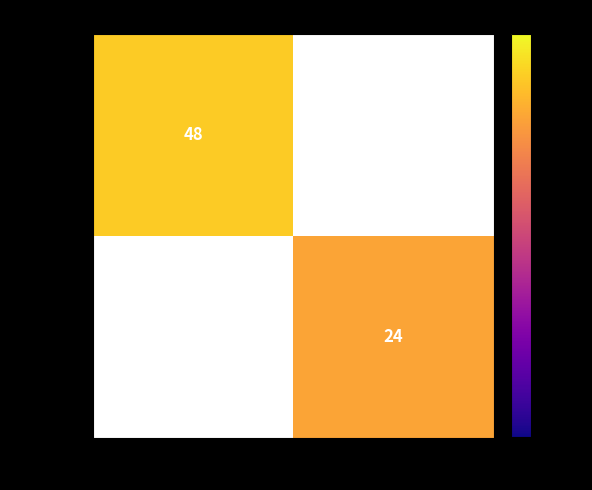

The 2f926a67… series shows 26 at -1. True or false?

False